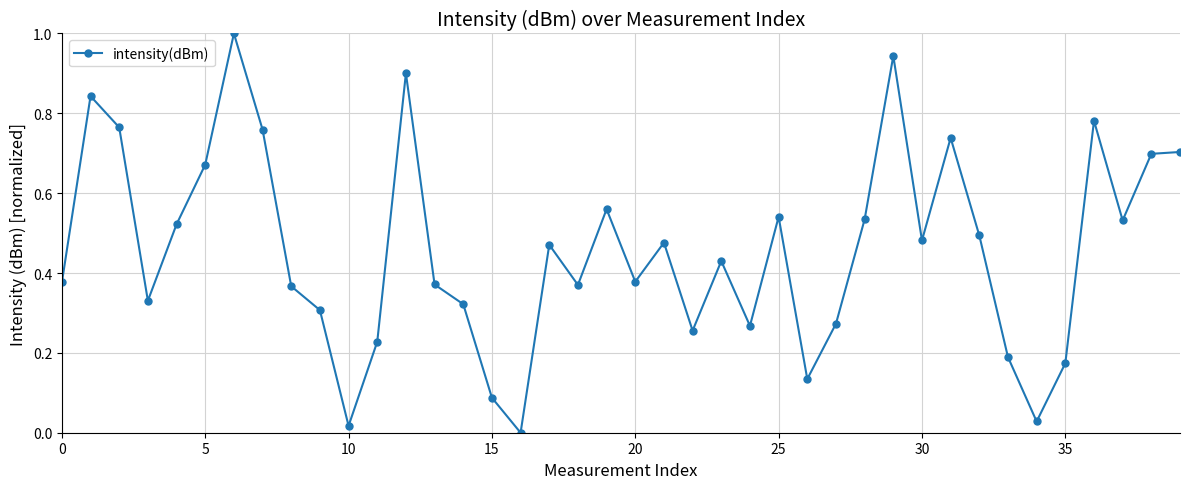

How many interior local valleys (lower than both neighbors) does the data have?

11